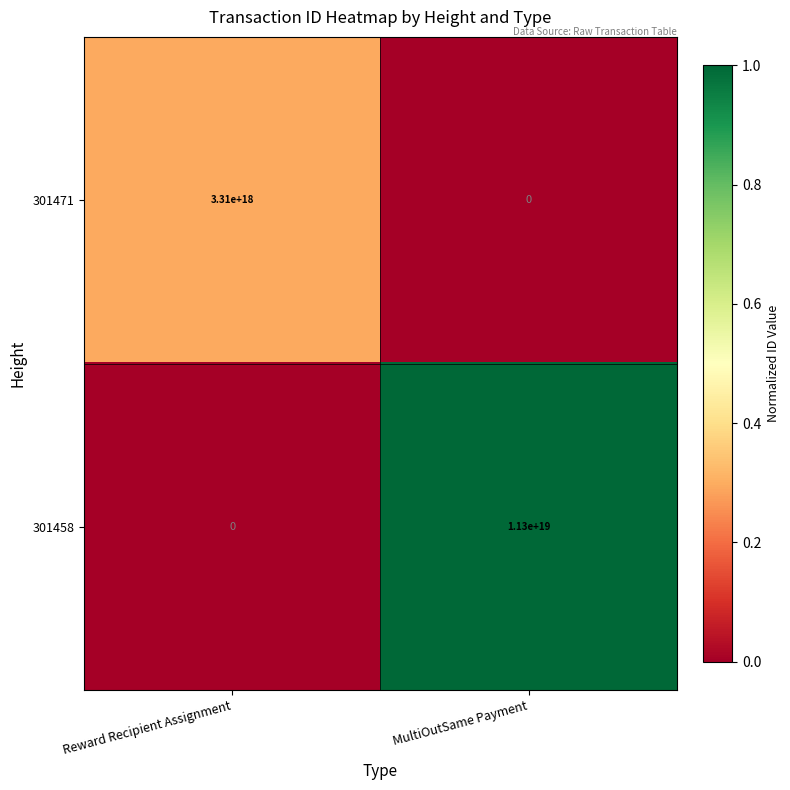

List the series in order of their peak value, lowest first.

301471, 301458